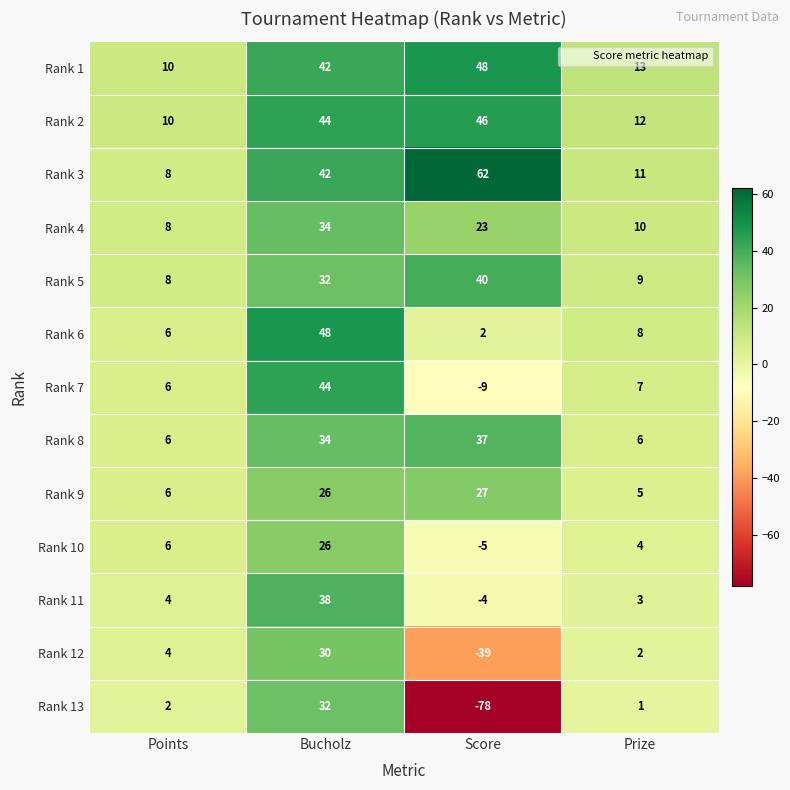

Where is Rank 3 nearest to the value 35?

Bucholz